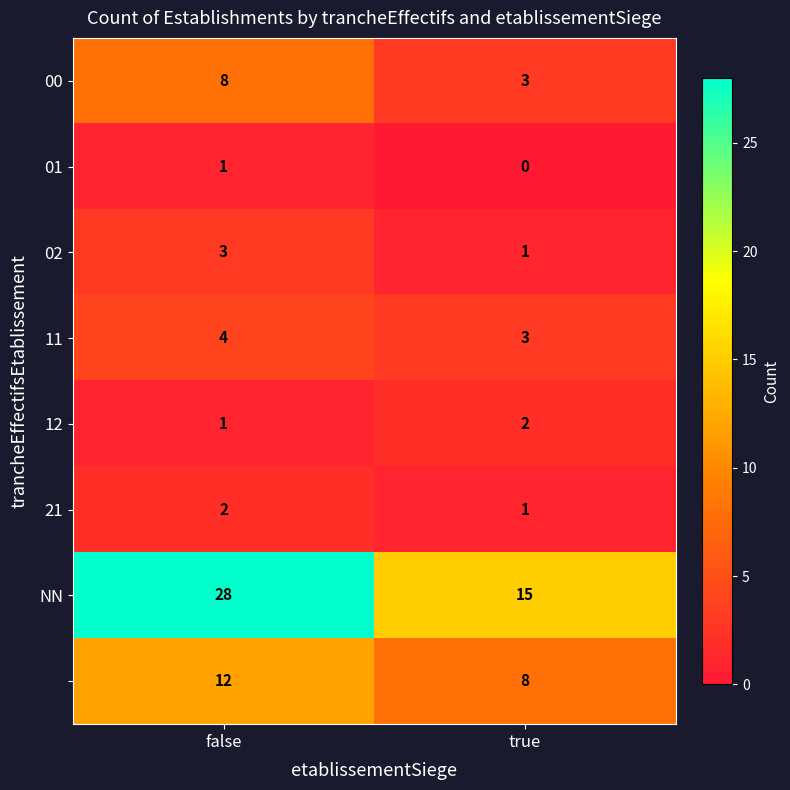

At which category does the chart reach its minimum across all series?

true